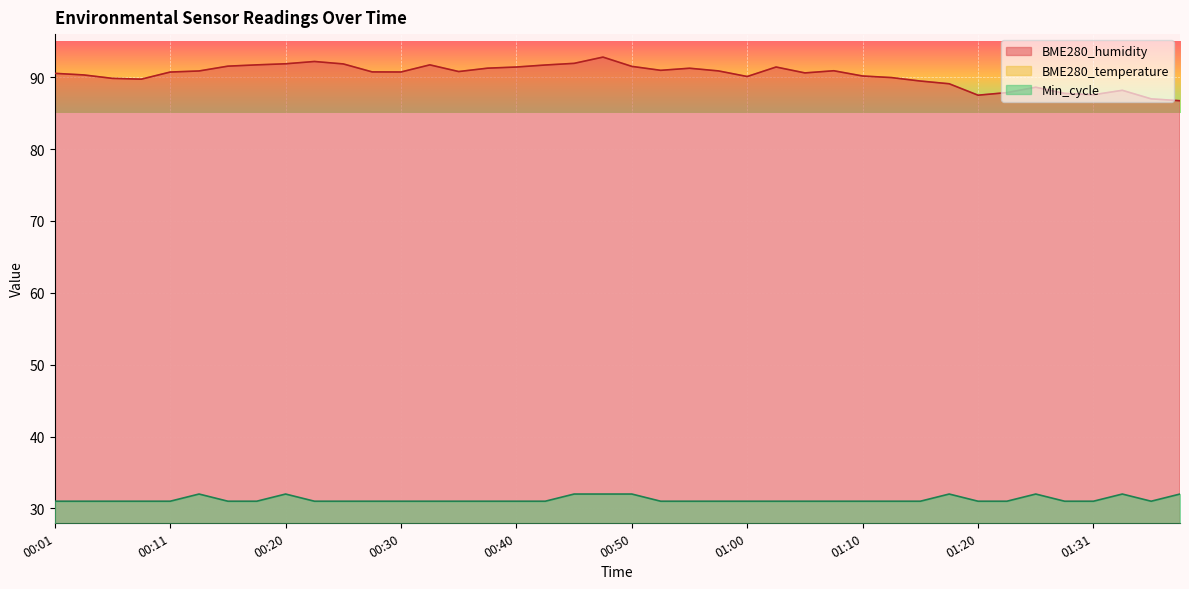

What is the minimum value shown in the chart?

18.8